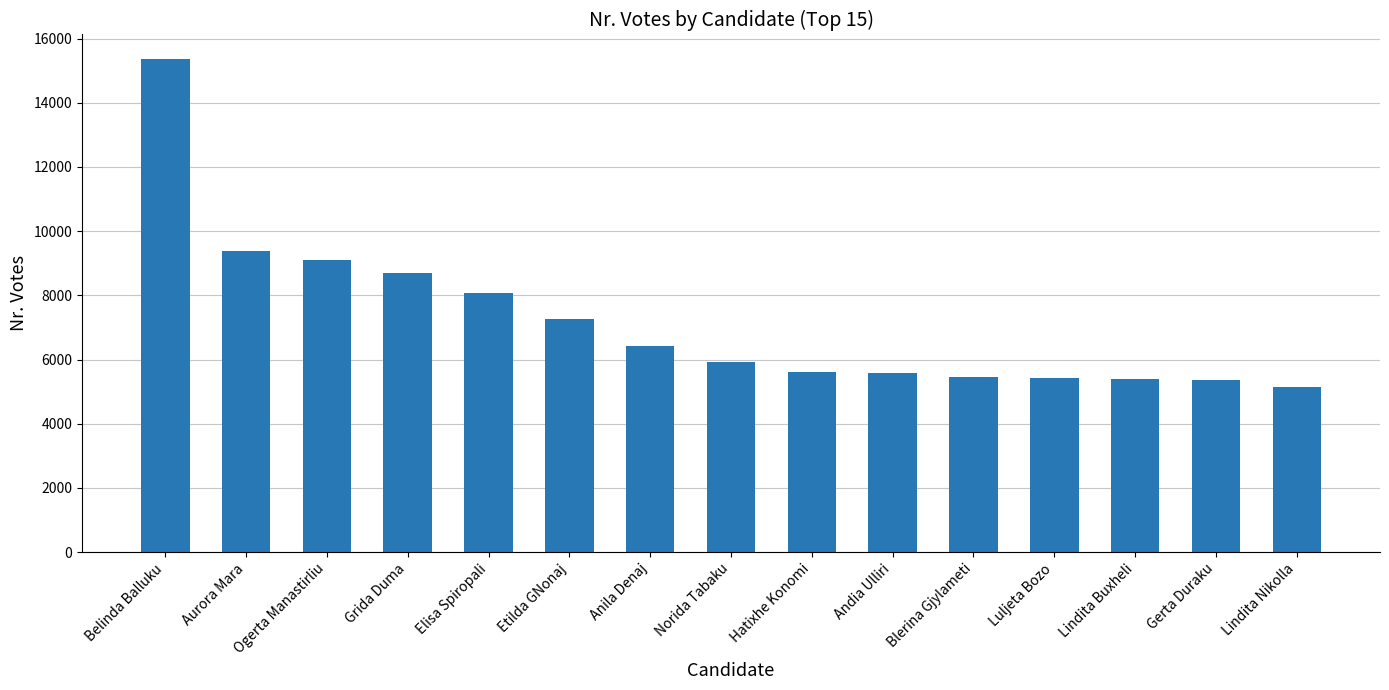

Count the number of data series in this chart.

1